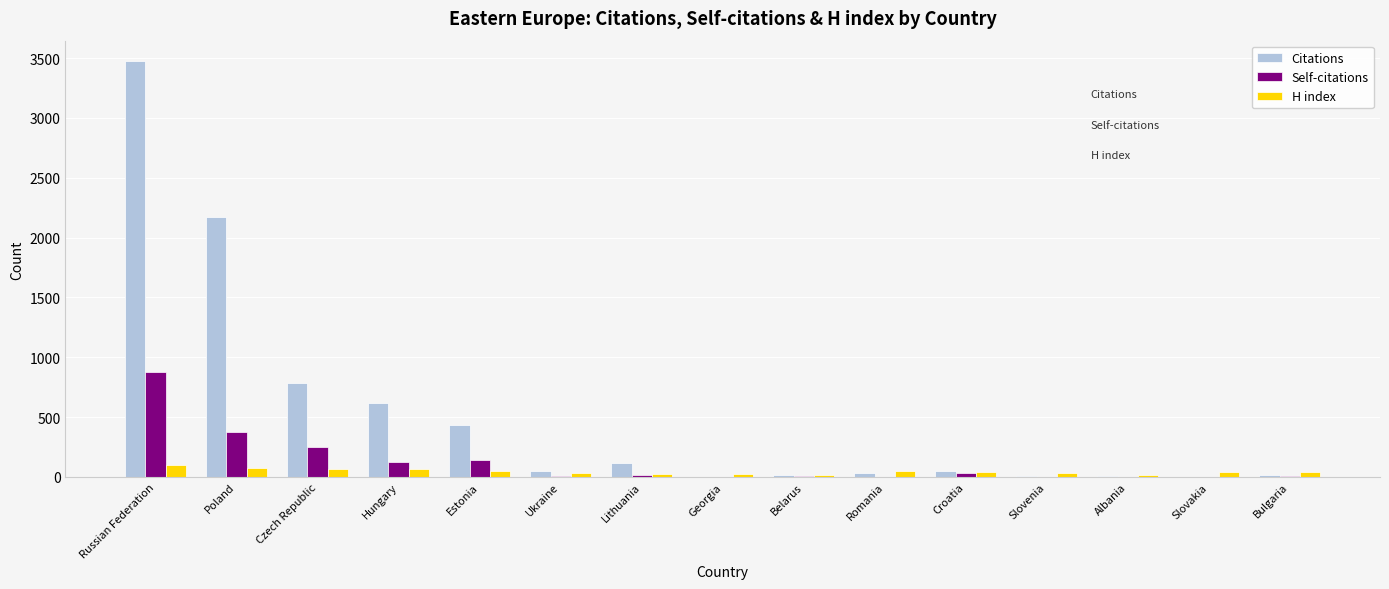

What is the average value of the H index series?

45